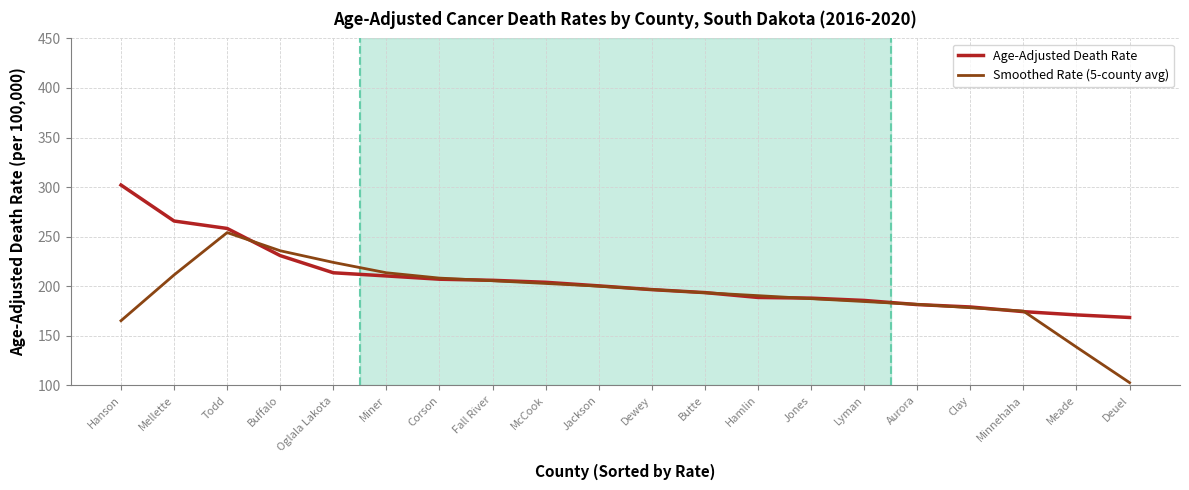

What value does the Age-Adjusted Death Rate series have at Clay?

179.1